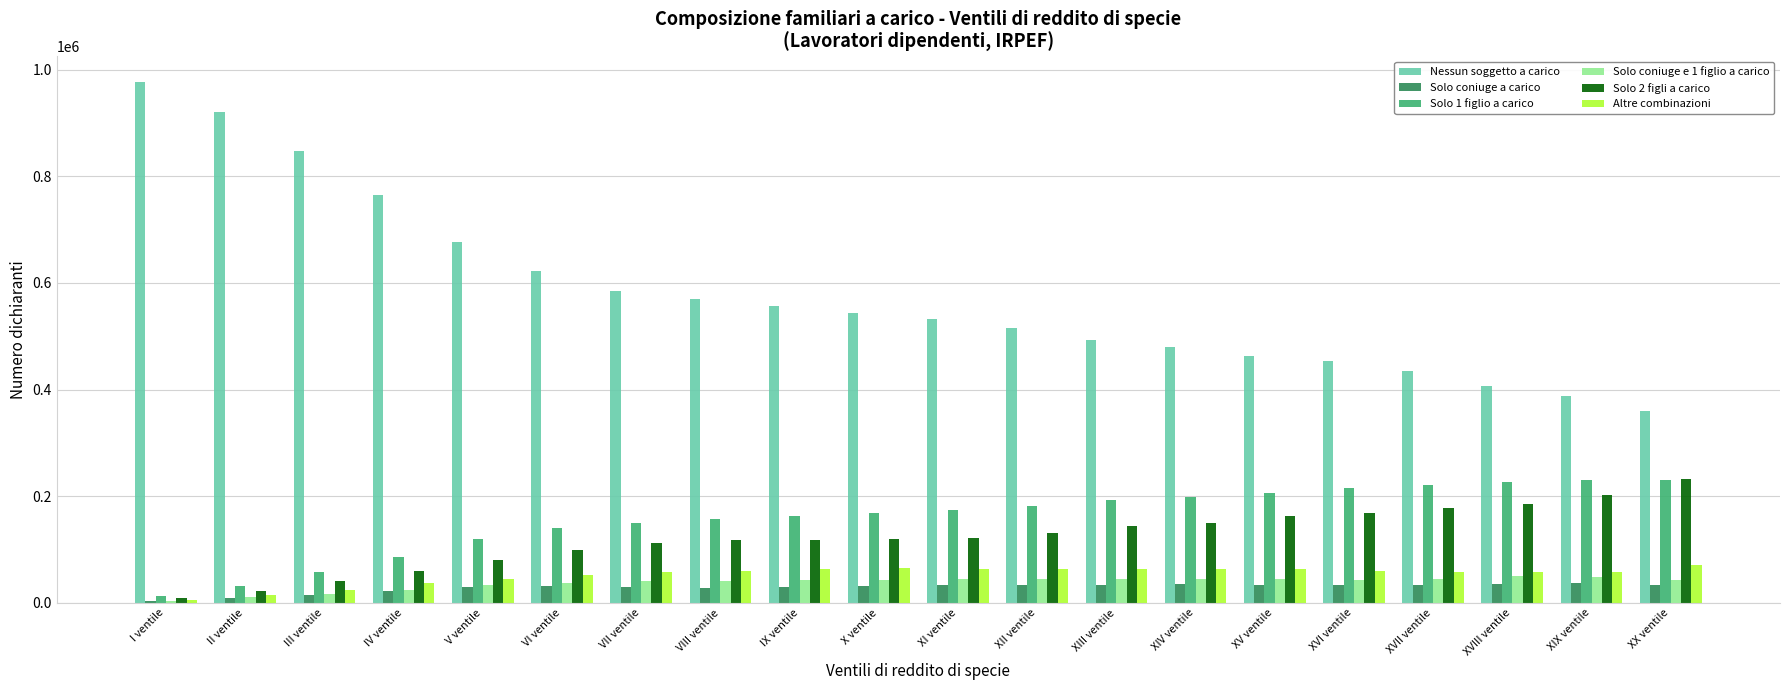

How many bars are there in total?

120